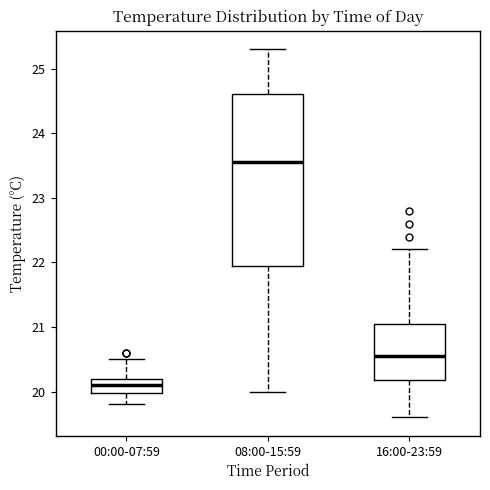

Where is the lower edge of the box for 16:00-23:59 on the y-axis? The values are not printed on the chart, so give them approximately, as read against the axis.

20.2